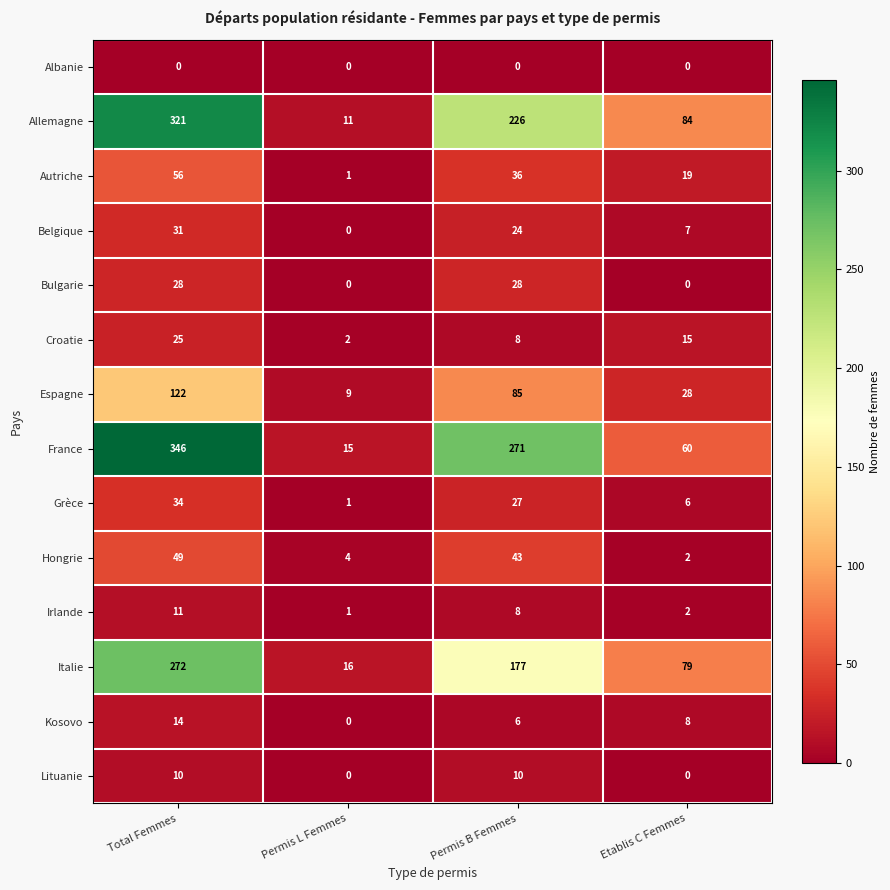

What is the difference between the maximum and minimum values in the Lituanie series?

10